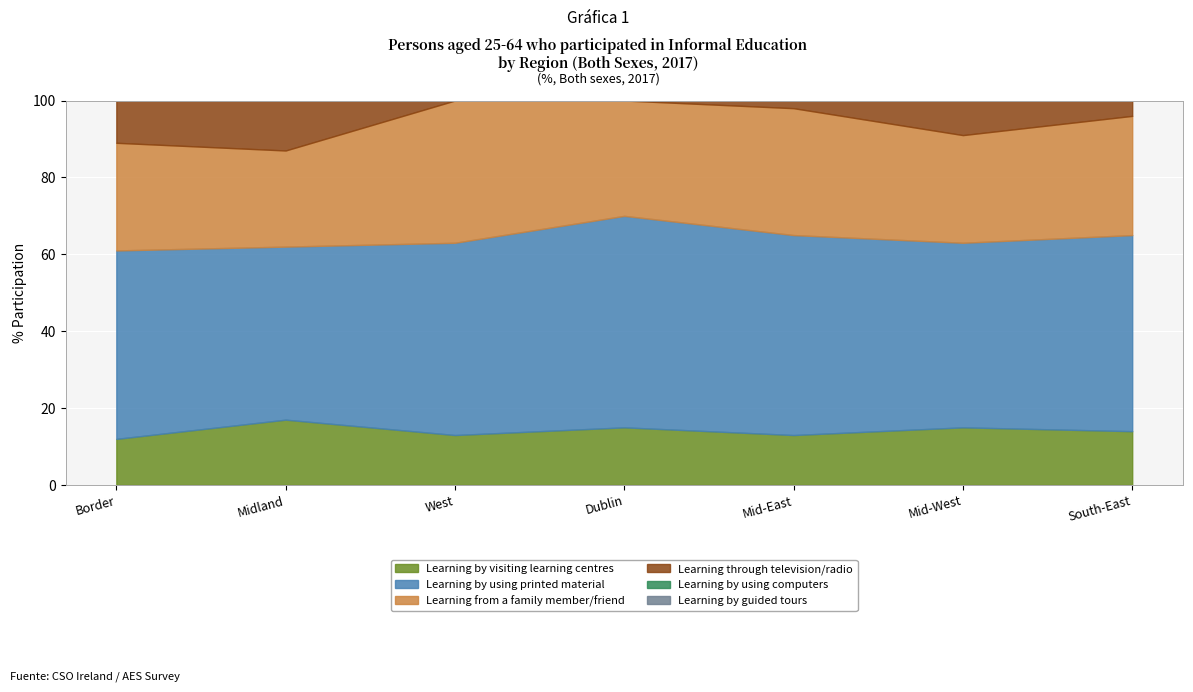

At which category does Learning by visiting learning centres reach its first local peak?

Midland